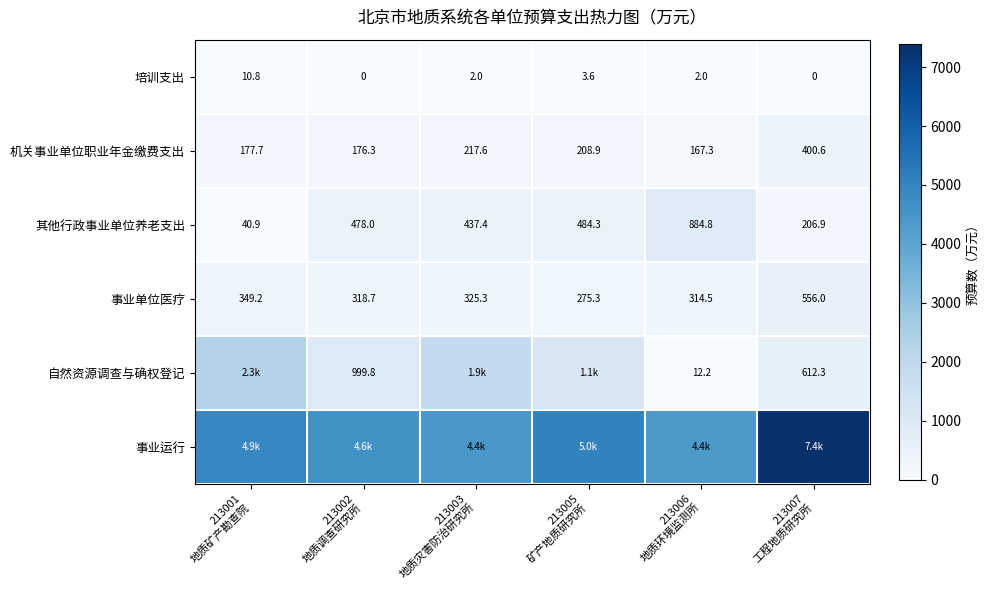

At which category is the sum across all series the highest?

213007
工程地质研究所